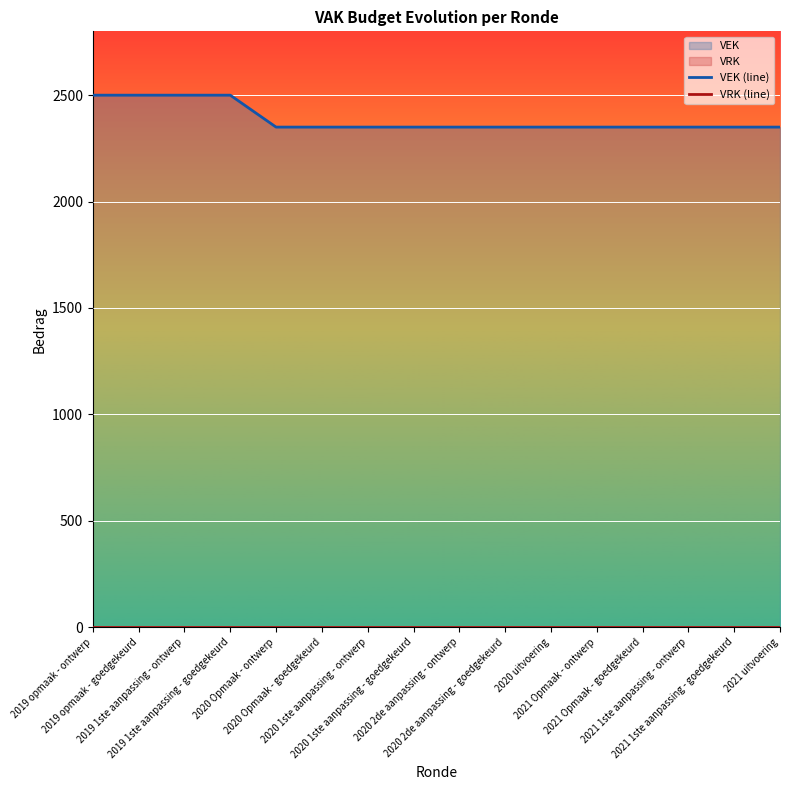

Reading right to left, transcribe all the data shown in this chart.

VEK (line): 2021 uitvoering=2350	2021 1ste aanpassing - goedgekeurd=2350	2021 1ste aanpassing - ontwerp=2350	2021 Opmaak - goedgekeurd=2350	2021 Opmaak - ontwerp=2350	2020 uitvoering=2350	2020 2de aanpassing - goedgekeurd=2350	2020 2de aanpassing - ontwerp=2350	2020 1ste aanpassing - goedgekeurd=2350	2020 1ste aanpassing - ontwerp=2350	2020 Opmaak - goedgekeurd=2350	2020 Opmaak - ontwerp=2350	2019 1ste aanpassing - goedgekeurd=2500	2019 1ste aanpassing - ontwerp=2500	2019 opmaak - goedgekeurd=2500	2019 opmaak - ontwerp=2500
VRK (line): 2021 uitvoering=0	2021 1ste aanpassing - goedgekeurd=0	2021 1ste aanpassing - ontwerp=0	2021 Opmaak - goedgekeurd=0	2021 Opmaak - ontwerp=0	2020 uitvoering=0	2020 2de aanpassing - goedgekeurd=0	2020 2de aanpassing - ontwerp=0	2020 1ste aanpassing - goedgekeurd=0	2020 1ste aanpassing - ontwerp=0	2020 Opmaak - goedgekeurd=0	2020 Opmaak - ontwerp=0	2019 1ste aanpassing - goedgekeurd=0	2019 1ste aanpassing - ontwerp=0	2019 opmaak - goedgekeurd=0	2019 opmaak - ontwerp=0